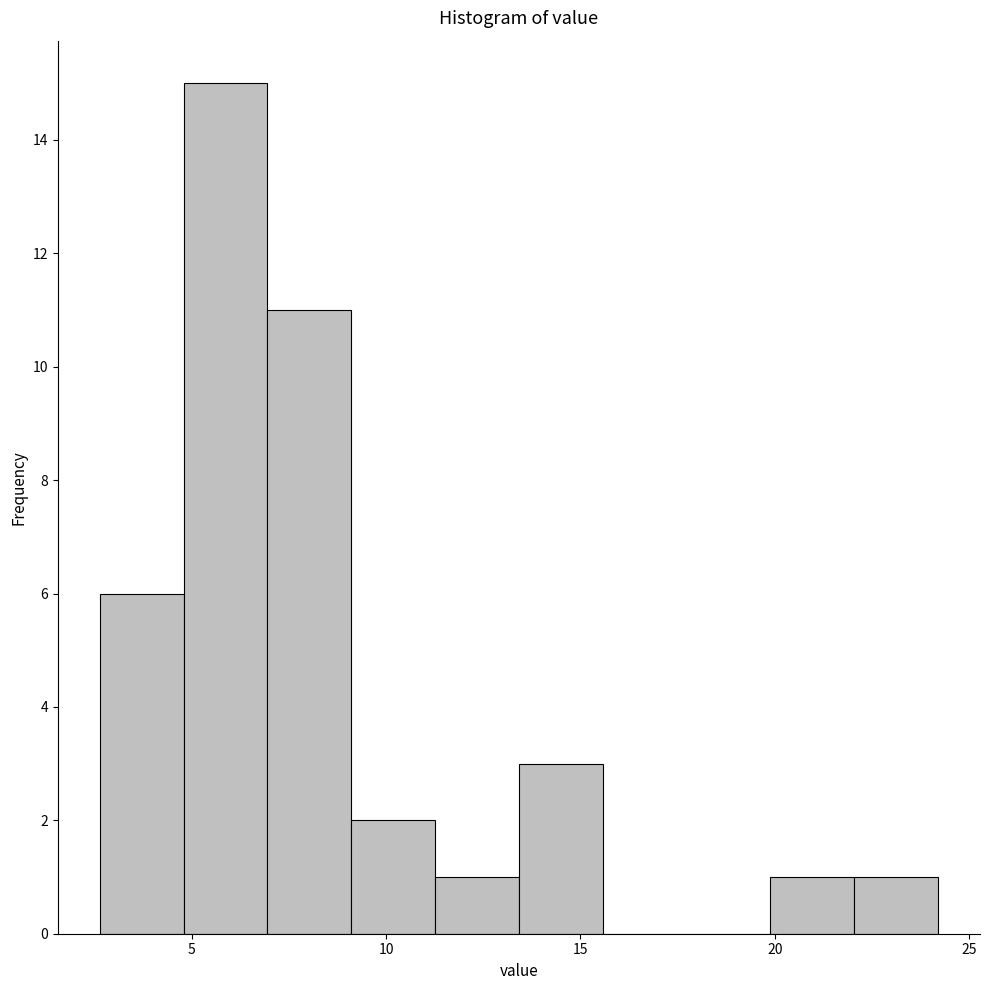

How tall is the bar that spans 7.0 to 9.0 on the x-axis? Neither the bar edges nor the heights are printed on the chart, so give them approximately, as read against the axes.

11